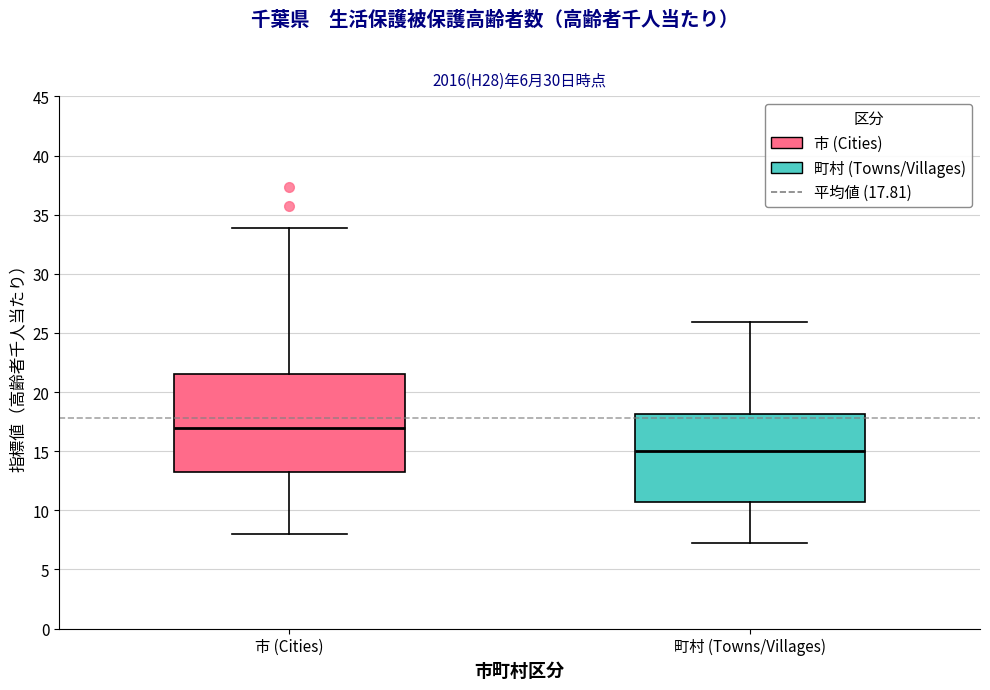

Where is the lower edge of the box for 市 (Cities) on the y-axis? The values are not printed on the chart, so give them approximately, as read against the axis.

13.0